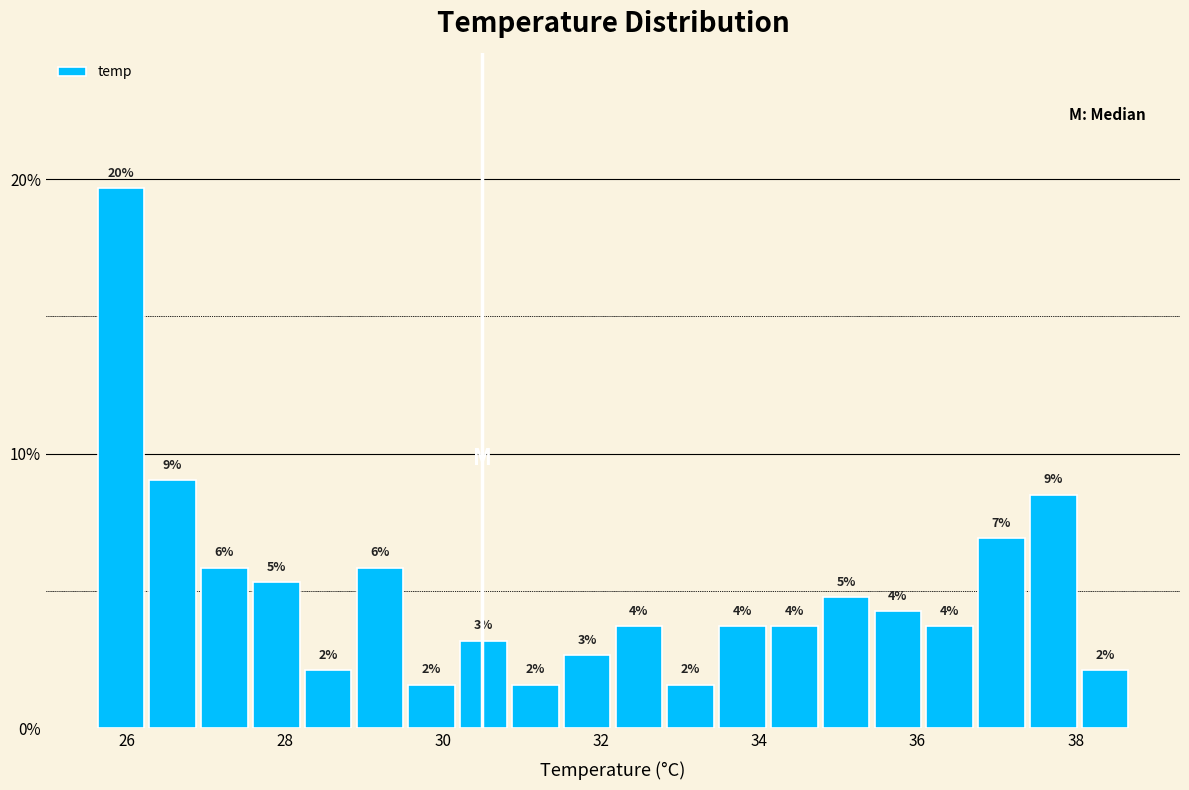

Around what value on the x-axis is the tallest bar? Give the approximate position of its centre, as read against the axis.

26.0